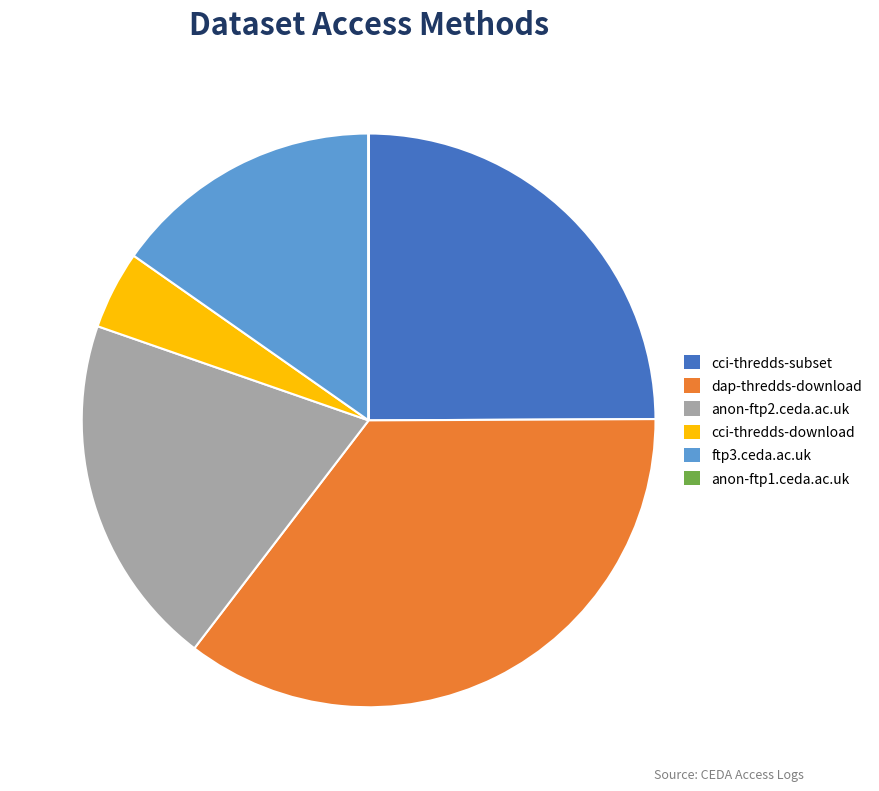

What is the ratio of the value at dap-thredds-download to the value at cci-thredds-subset?

1.4